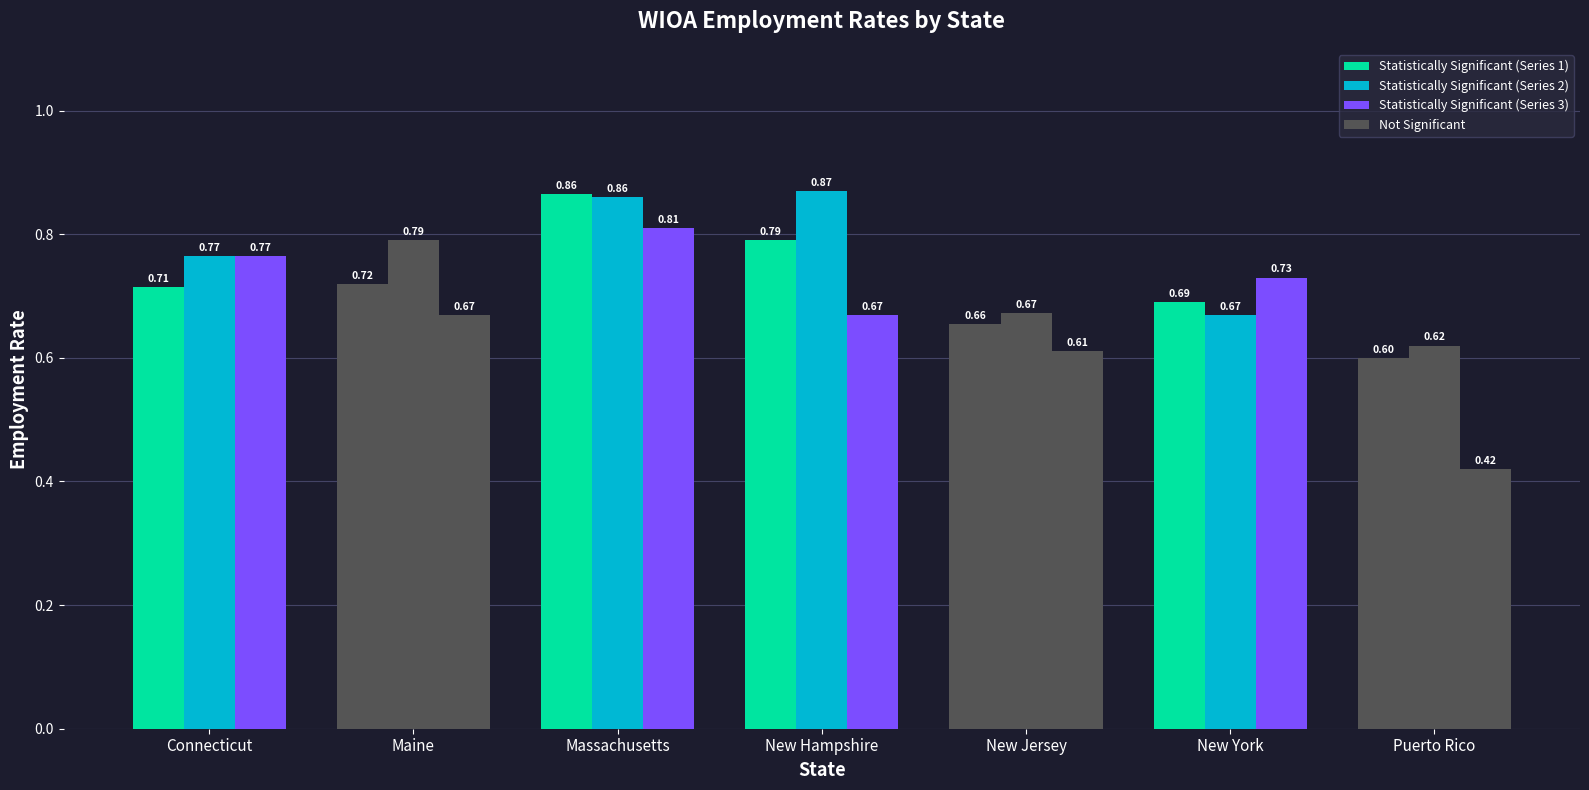

How many groups of bars are there?

7